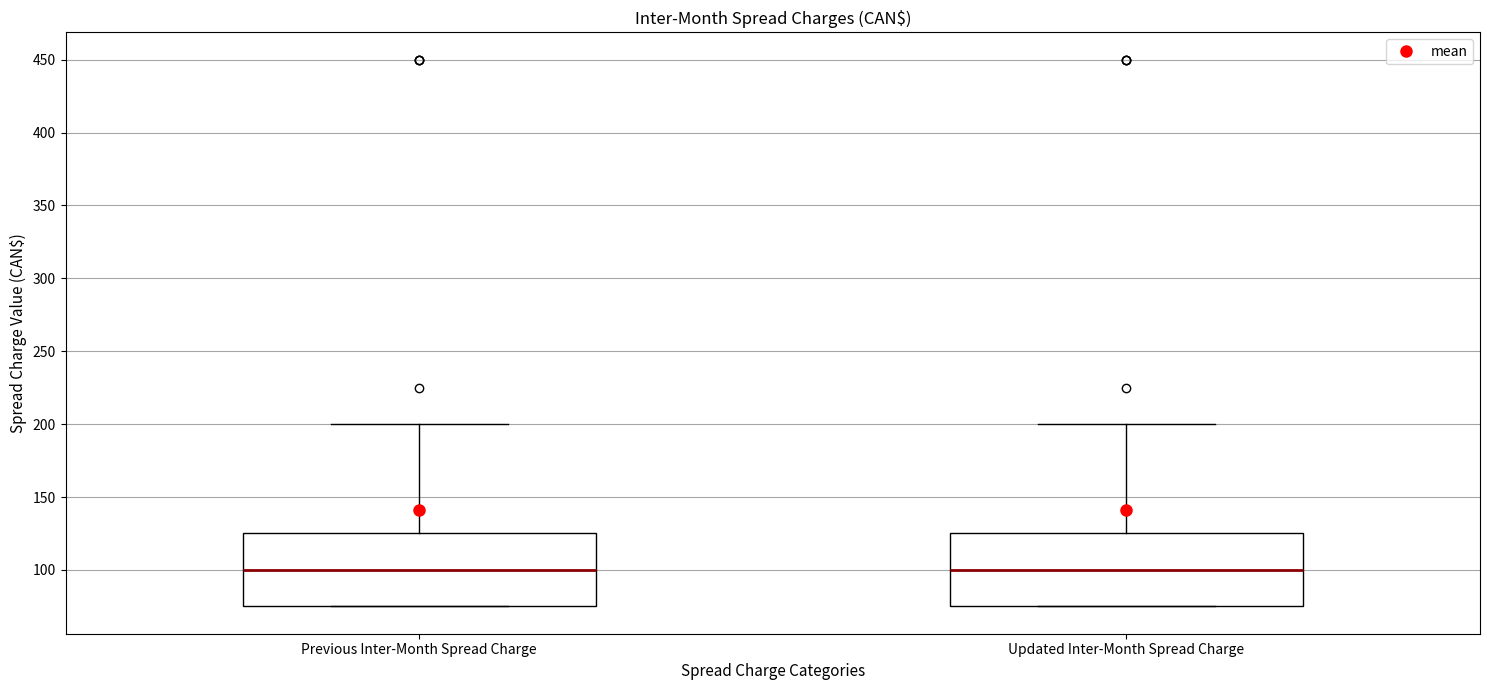

Reading left to right, transcribe this box plot: for each box, give where its median line is, the range the box spans, and where its two whiskers end, as read against the y-axis. The values are not printed on the chart, so give them approximately, as read against the axis.

Previous Inter-Month Spread Charge: median 100, box 75 to 125, whiskers 75 to 200
Updated Inter-Month Spread Charge: median 100, box 75 to 125, whiskers 75 to 200